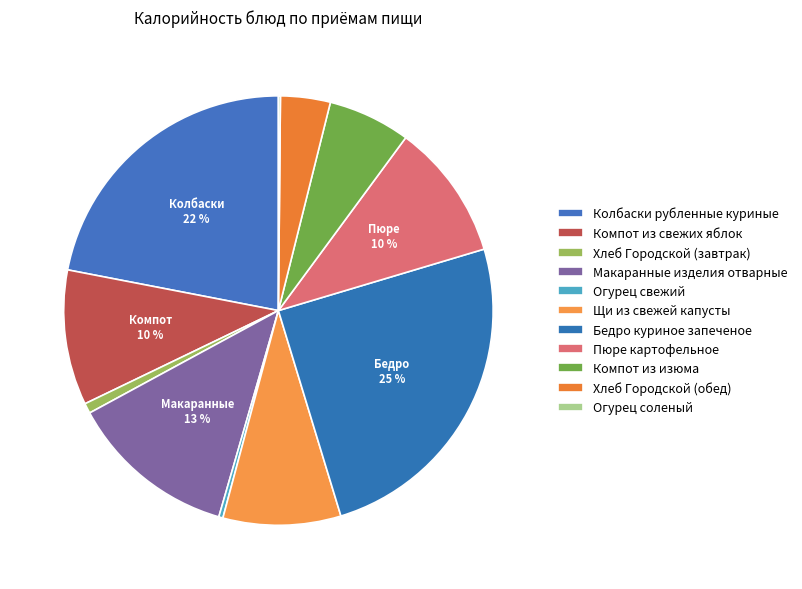

Combined, do Хлеб Городской (обед) and Колбаски рубленные куриные account for over 50%?

No